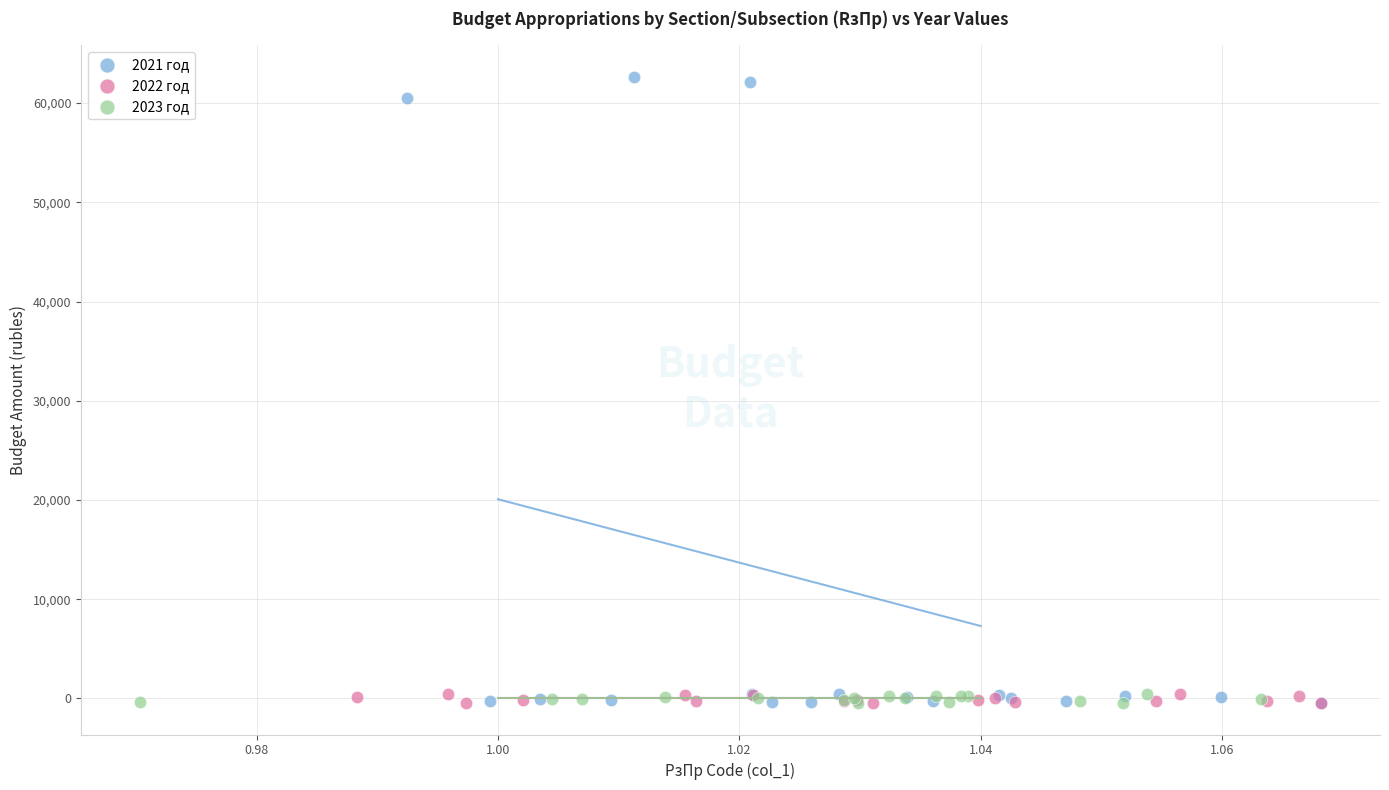

Which series has the widest spread of Y values?

2021 год